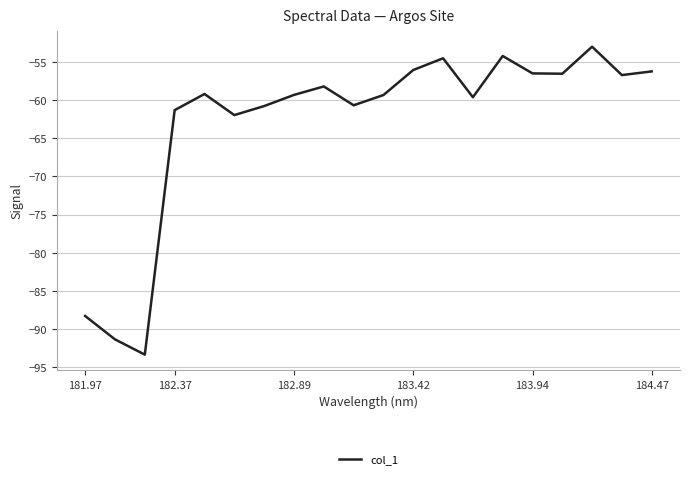

What is the difference between the maximum and minimum values?

40.4